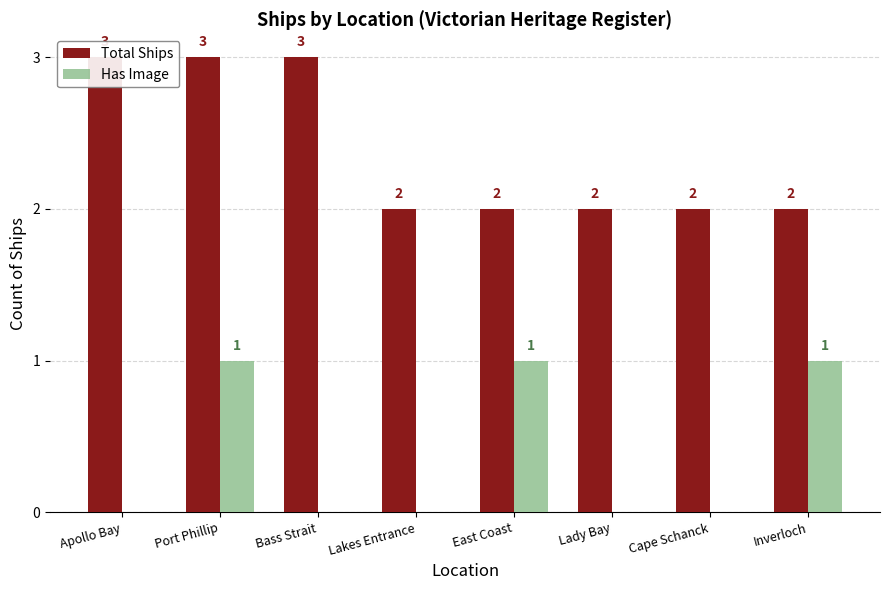

Reading left to right, transcribe all the data shown in this chart.

Total Ships: 3	3	3	2	2	2	2	2
Has Image: 0	1	0	0	1	0	0	1